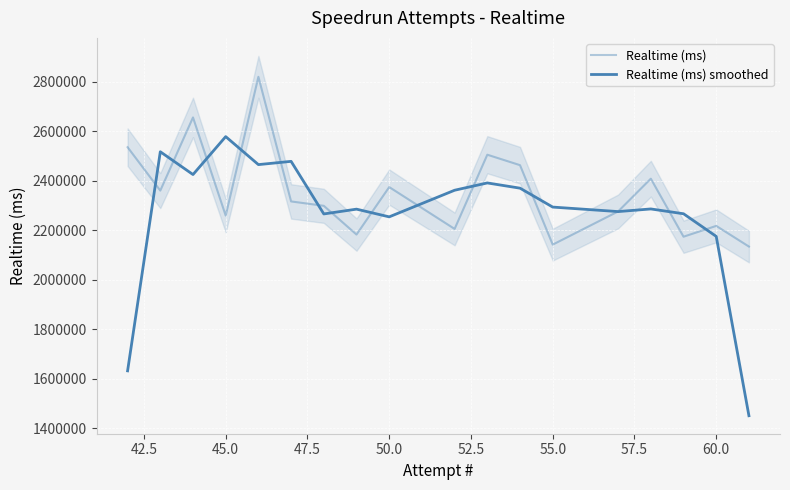

What is the average value of the Realtime (ms) smoothed series?

2265284.9